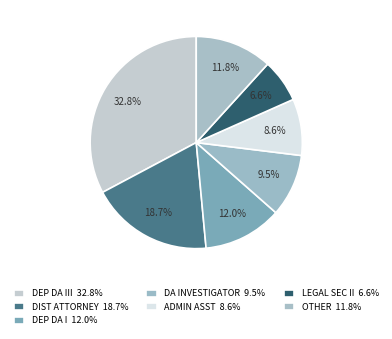

Which slice is the largest?

Deputy District Attorney III